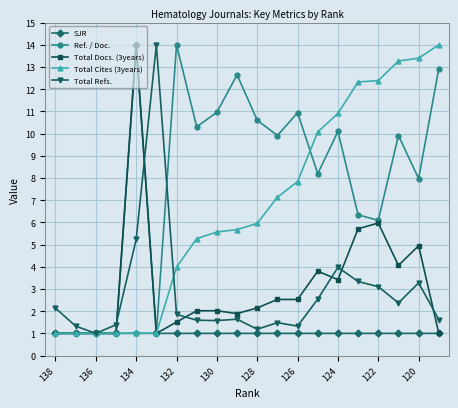

What is the maximum value shown in the chart?

14.0